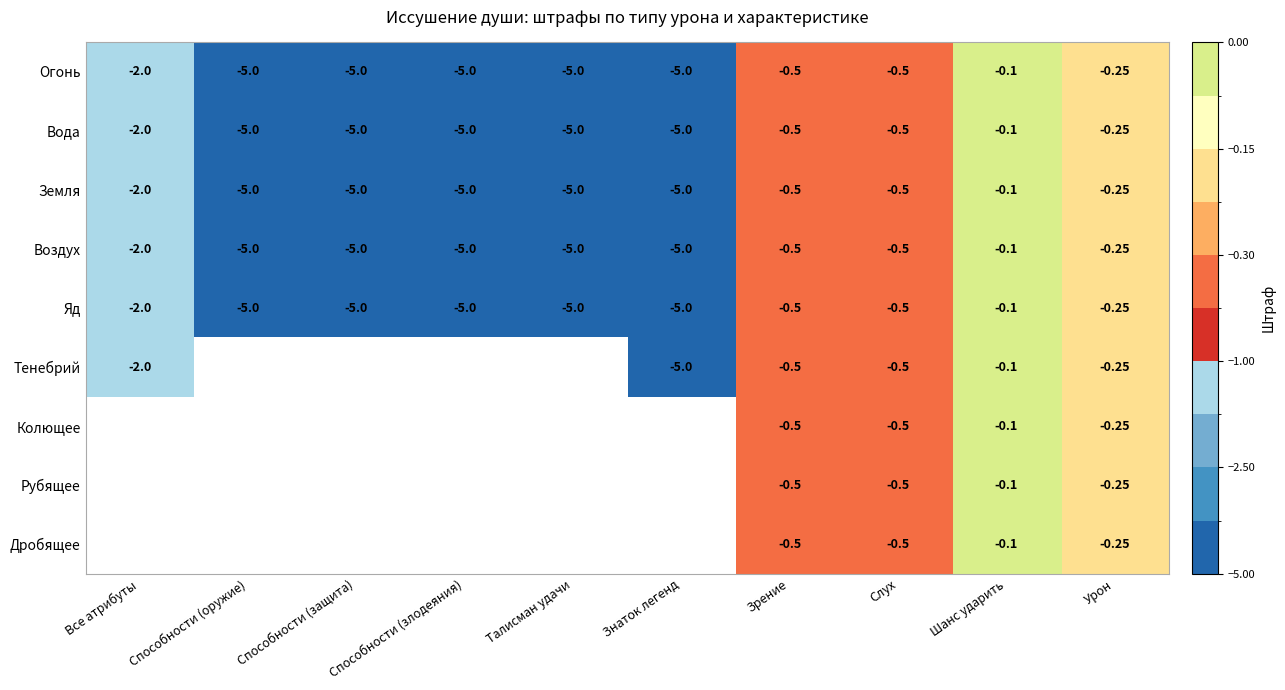

At how many categories does at least one series exceed -3?

5